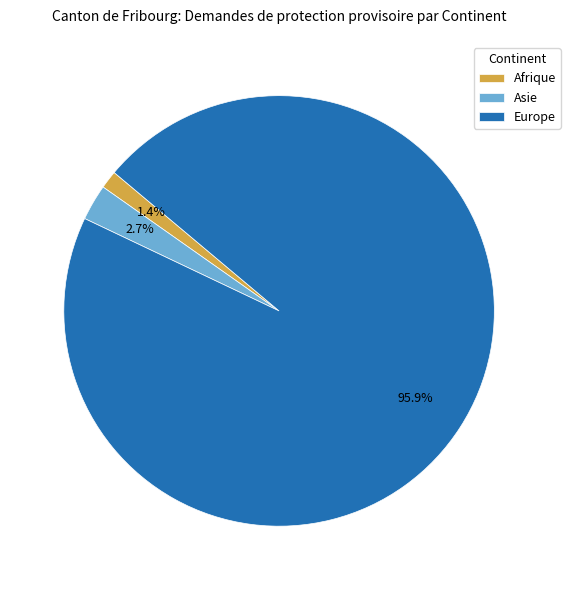

Which category accounts for the majority?

Europe